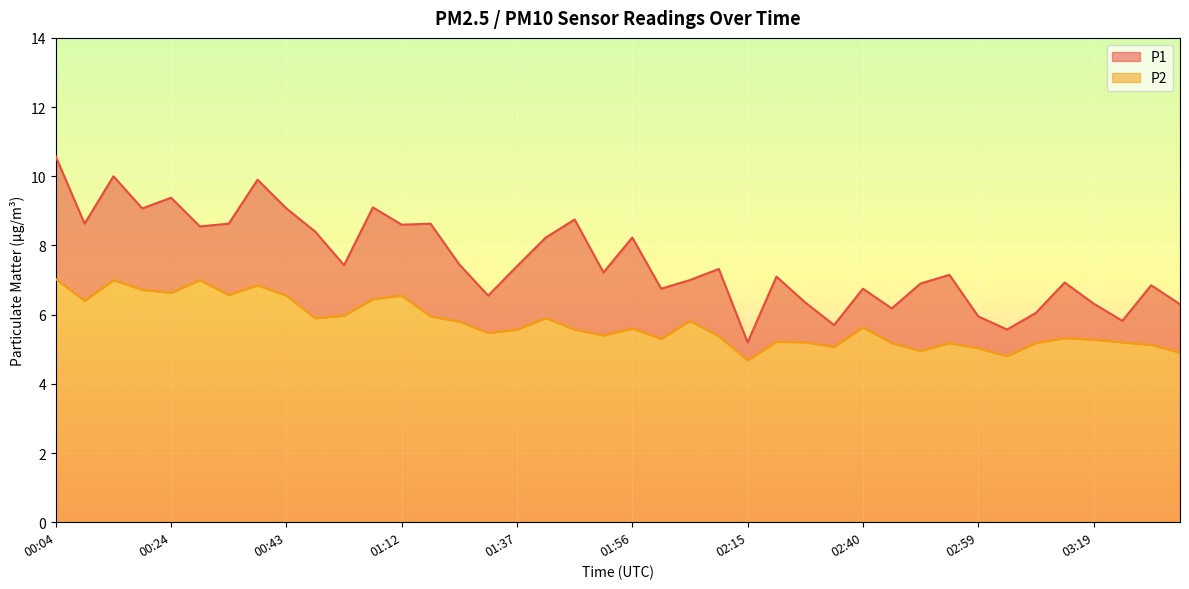

Reading right to left, transcribe all the data shown in this chart.

P1: 03:33=6.3	03:28=6.8	03:24=5.8	03:19=6.3	03:14=6.9	03:09=6.0	03:04=5.6	02:59=6.0	02:54=7.2	02:50=6.9	02:45=6.2	02:40=6.8	02:35=5.7	02:30=6.3	02:25=7.1	02:15=5.2	02:10=7.3	02:06=7.0	02:01=6.8	01:56=8.2	01:51=7.2	01:46=8.8	01:41=8.2	01:37=7.4	01:32=6.5	01:27=7.5	01:22=8.6	01:12=8.6	01:03=9.1	00:58=7.4	00:53=8.4	00:43=9.1	00:38=9.9	00:33=8.6	00:29=8.6	00:24=9.4	00:19=9.1	00:14=10.0	00:09=8.6	00:04=10.6
P2: 03:33=4.9	03:28=5.1	03:24=5.2	03:19=5.3	03:14=5.3	03:09=5.2	03:04=4.8	02:59=5.0	02:54=5.2	02:50=5.0	02:45=5.2	02:40=5.6	02:35=5.1	02:30=5.2	02:25=5.2	02:15=4.7	02:10=5.4	02:06=5.8	02:01=5.3	01:56=5.6	01:51=5.4	01:46=5.6	01:41=5.9	01:37=5.6	01:32=5.5	01:27=5.8	01:22=6.0	01:12=6.5	01:03=6.5	00:58=6.0	00:53=5.9	00:43=6.5	00:38=6.8	00:33=6.6	00:29=7.0	00:24=6.6	00:19=6.7	00:14=7.0	00:09=6.4	00:04=7.0